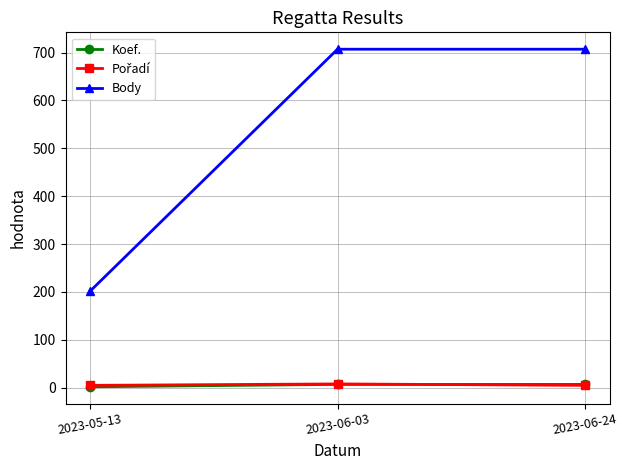

The value of Body at 2023-06-24 is 707. True or false?

True